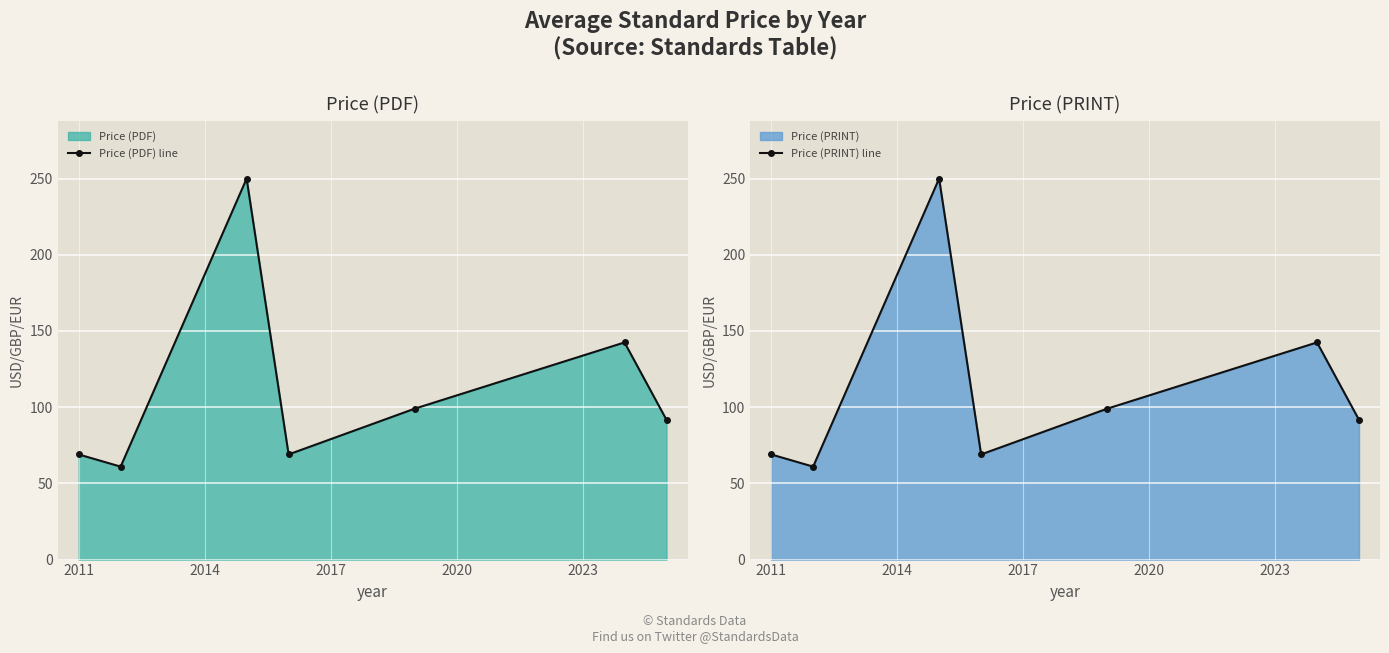

True or false: Price (PRINT) line and Price (PDF) line cross at least once.

False